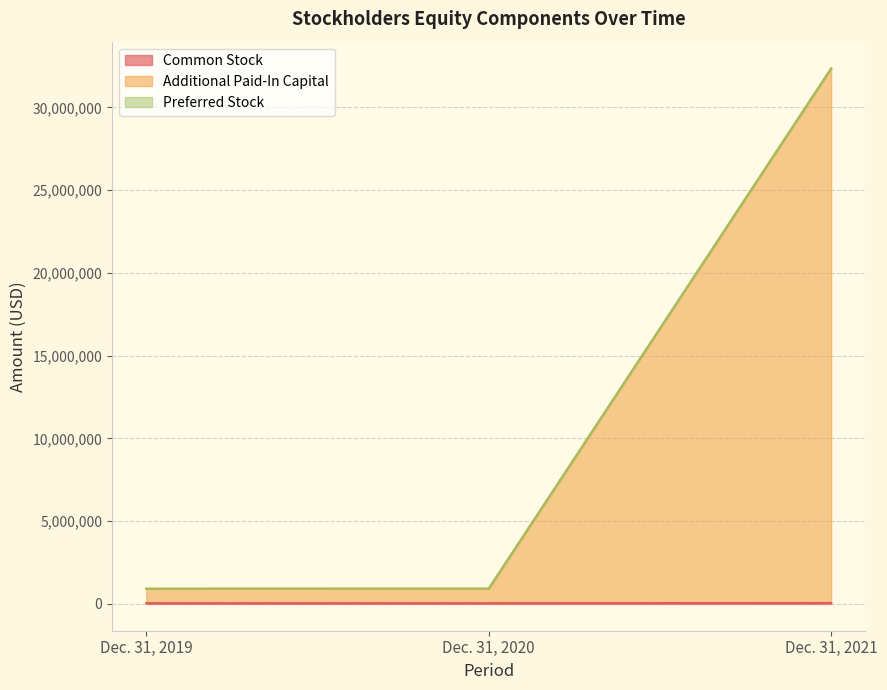

The value of Additional Paid-In Capital at Dec. 31, 2019 is 295772. True or false?

False